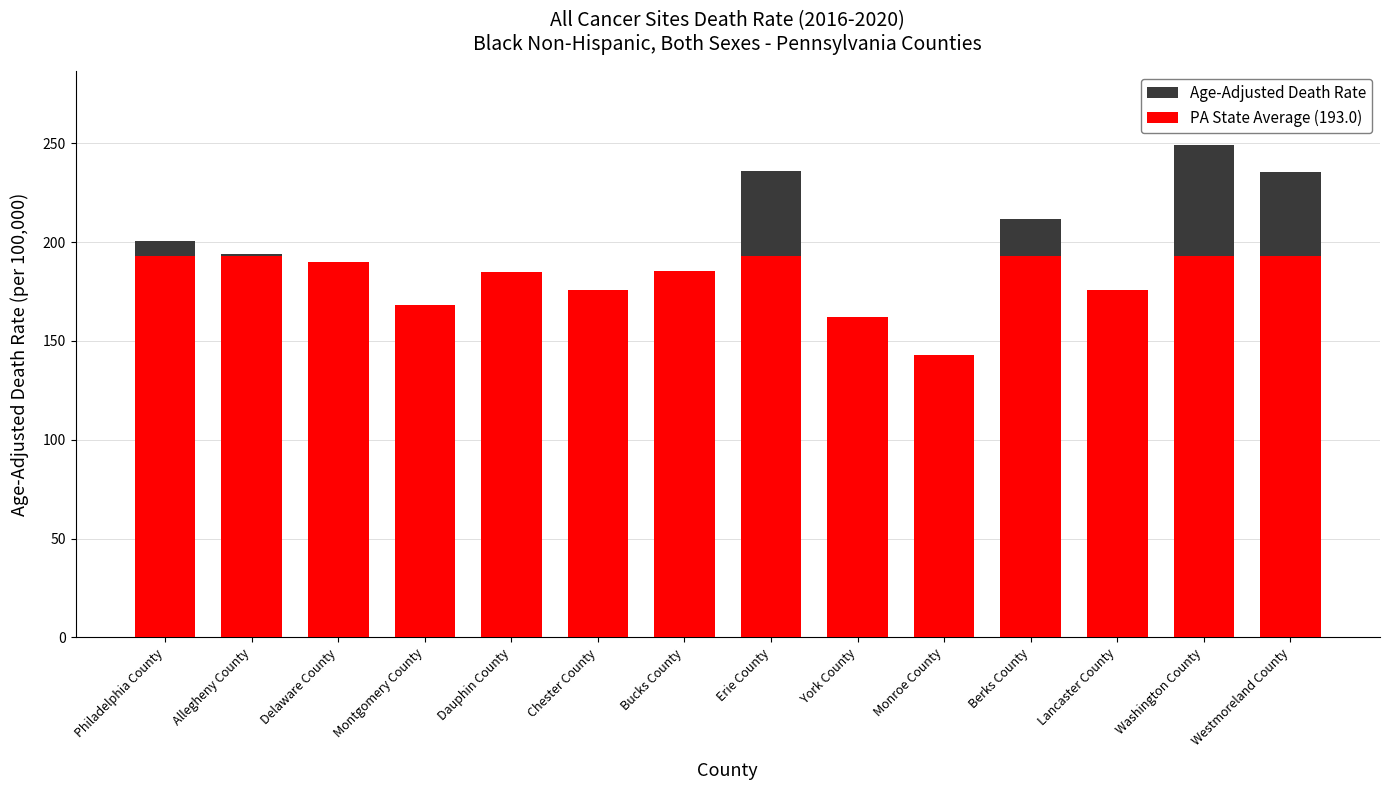

Which series has the widest spread of values?

Age-Adjusted Death Rate